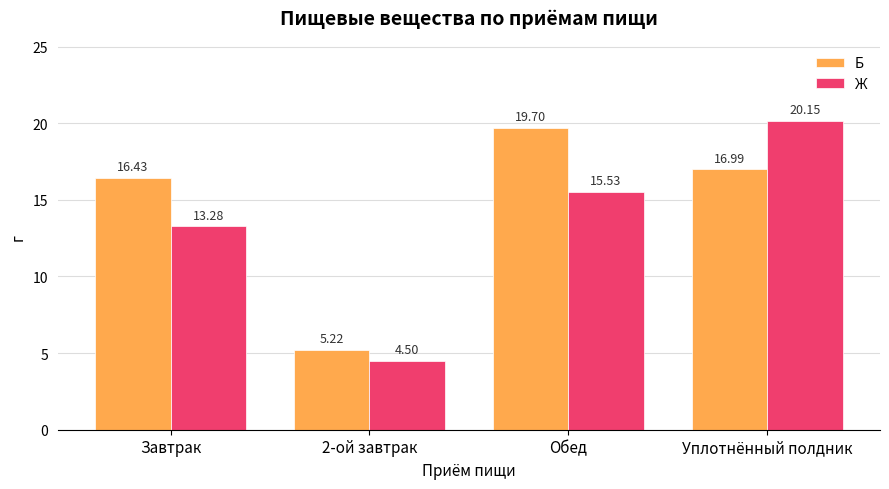

What position from the right is 2-ой завтрак?

3